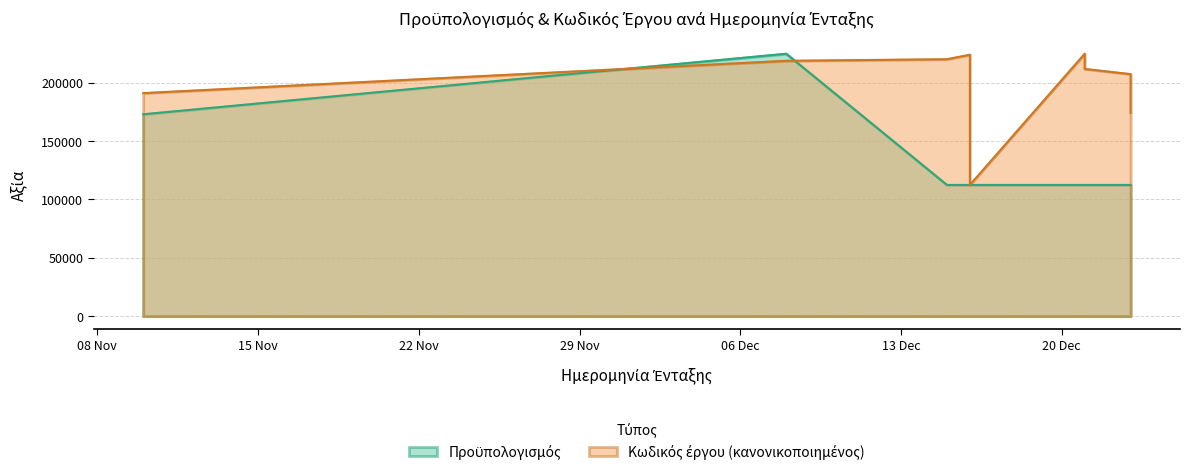

List the series in order of their peak value, lowest first.

Προϋπολογισμός, Κωδικός έργου